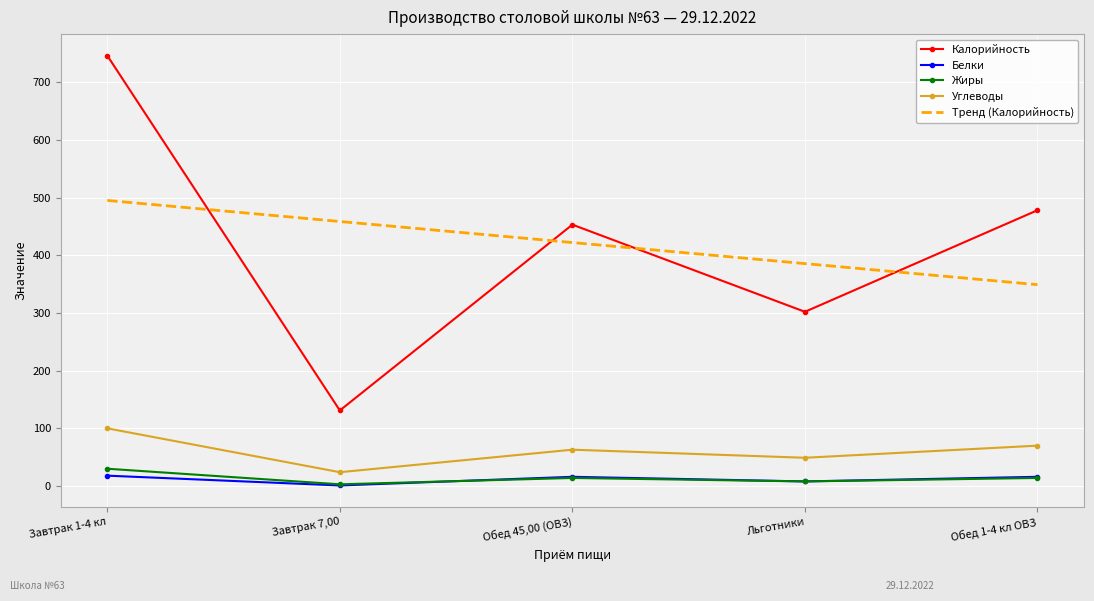

Is the value of Углеводы at Обед 45,00 (ОВЗ) greater than the value of Калорийность at Льготники?

No